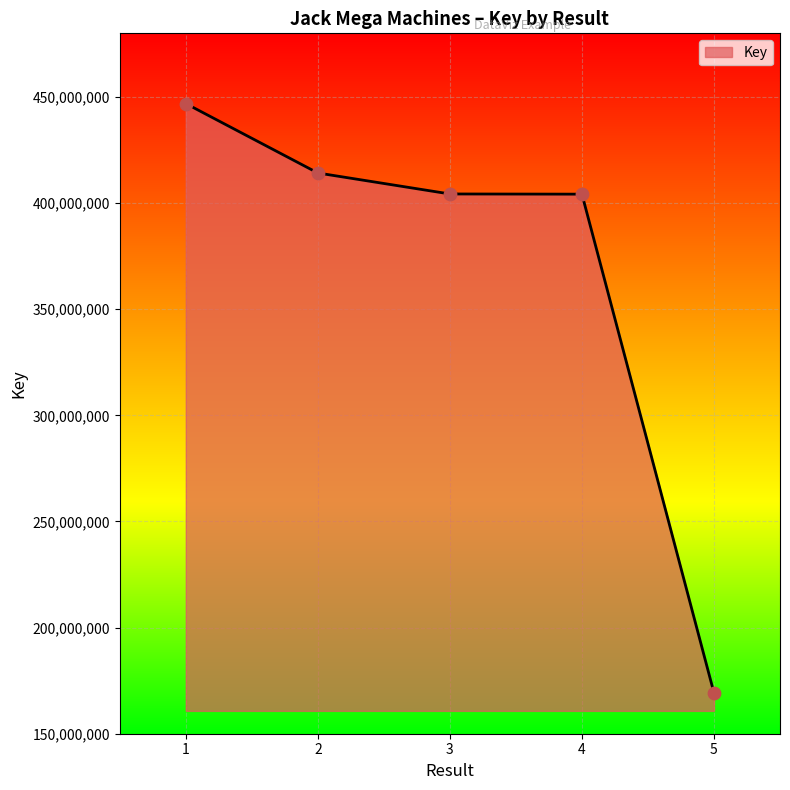

What is the change in value from 3 to 4?

-90428